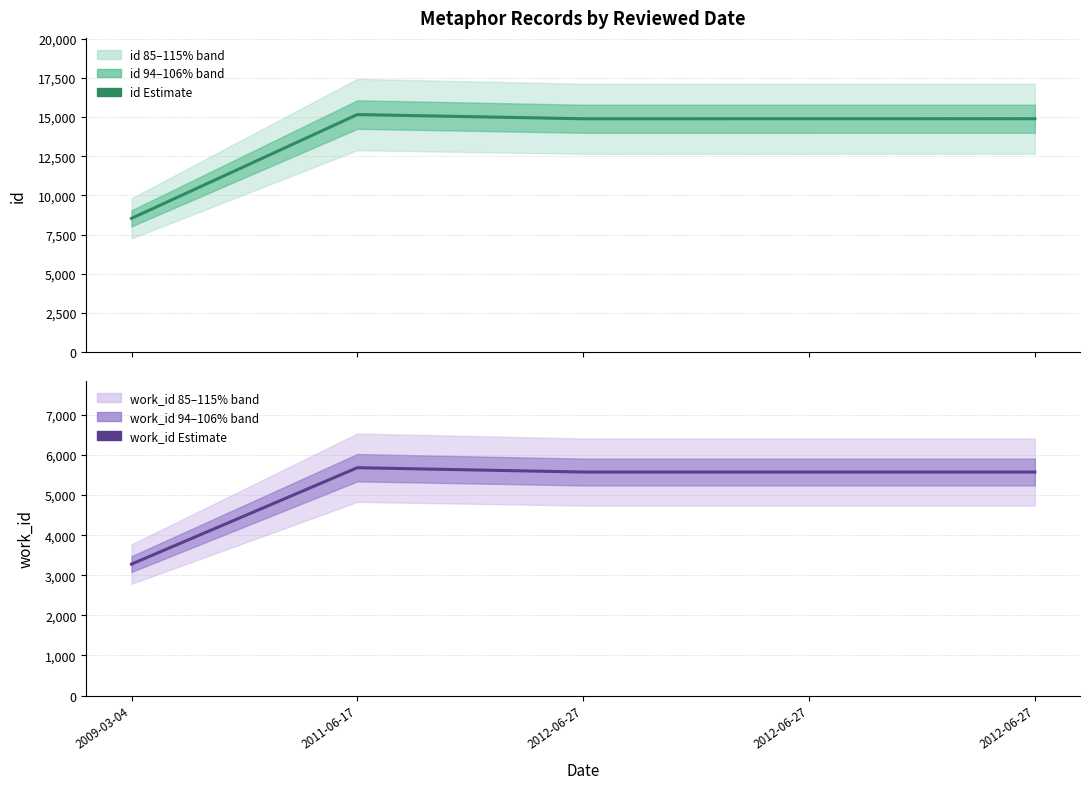

What is the label of the 3rd point from the right?

2012-06-27